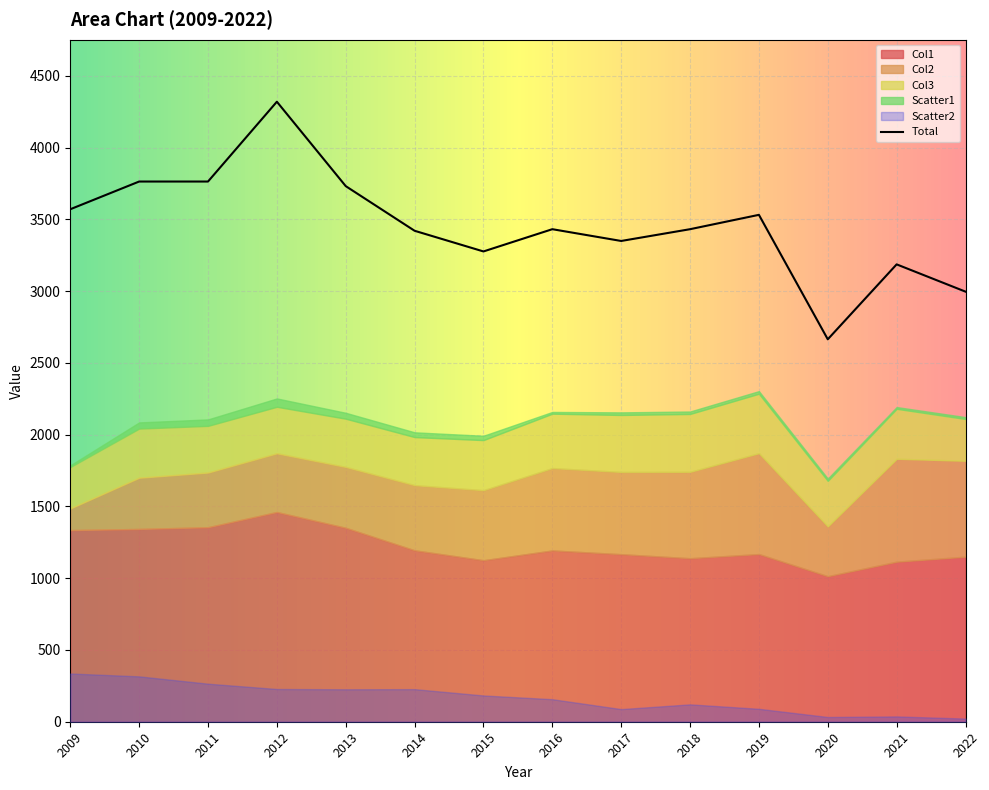

What is the spread (max minus min) of values at 2020?

2648